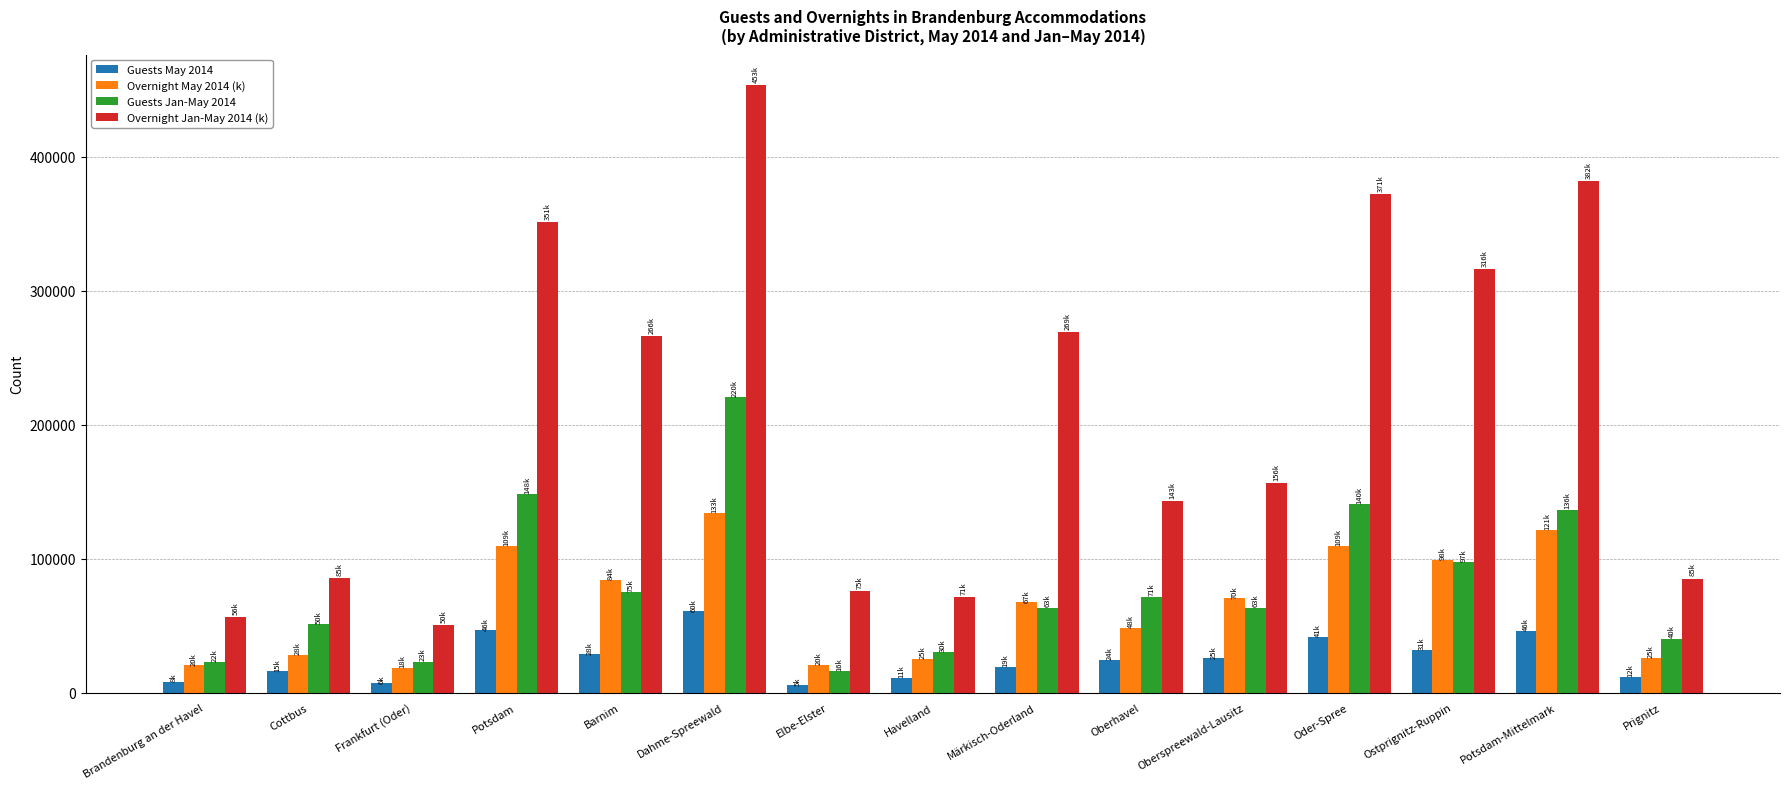

What is the label of the 6th bar from the left?

Dahme-Spreewald